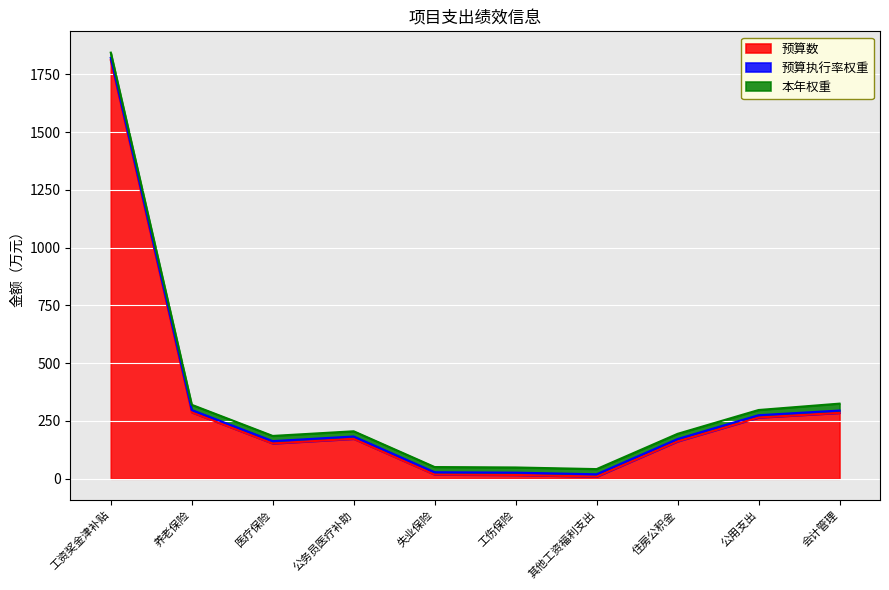

What is the label of the 9th point from the left?

公用支出